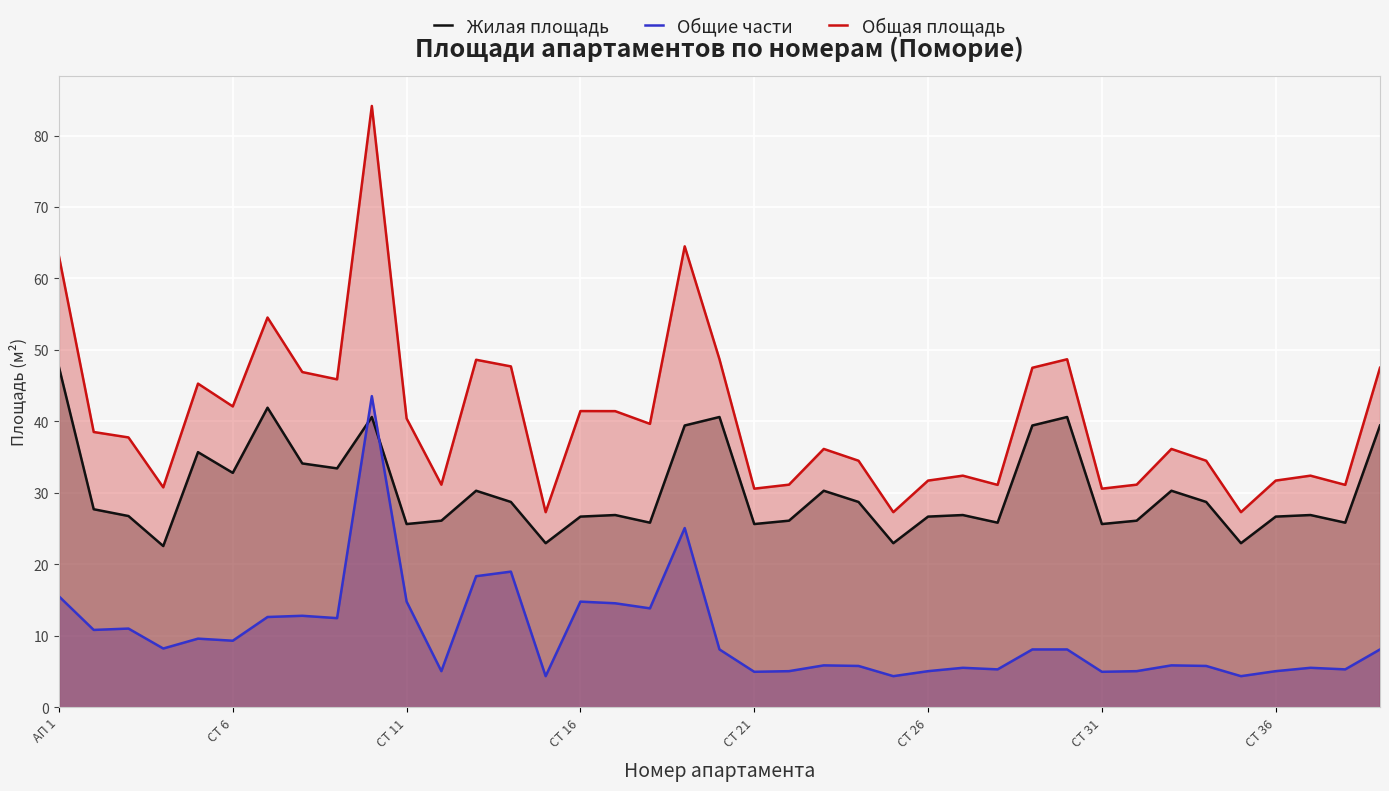

Which series has the largest total across all categories?

Общая площадь